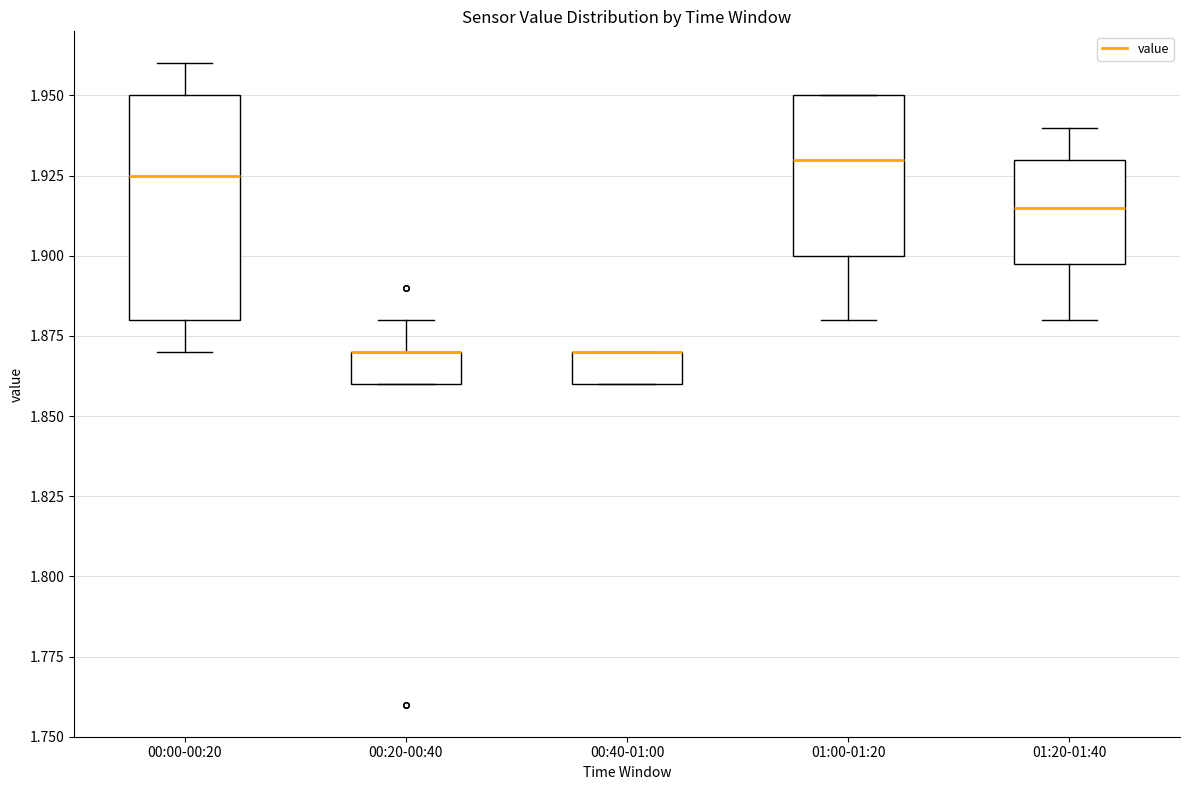

Reading left to right, transcribe this box plot: for each box, give where its median line is, the range the box spans, and where its two whiskers end, as read against the y-axis. The values are not printed on the chart, so give them approximately, as read against the axis.

00:00-00:20: median 1.925, box 1.880 to 1.950, whiskers 1.870 to 1.960
00:20-00:40: median 1.870 (drawn on the box's upper edge), box 1.860 to 1.870, whiskers 1.860 to 1.880
00:40-01:00: median 1.870 (drawn on the box's upper edge), box 1.860 to 1.870, whiskers 1.860 to 1.870
01:00-01:20: median 1.930, box 1.900 to 1.950, whiskers 1.880 to 1.950
01:20-01:40: median 1.915, box 1.900 to 1.930, whiskers 1.880 to 1.940